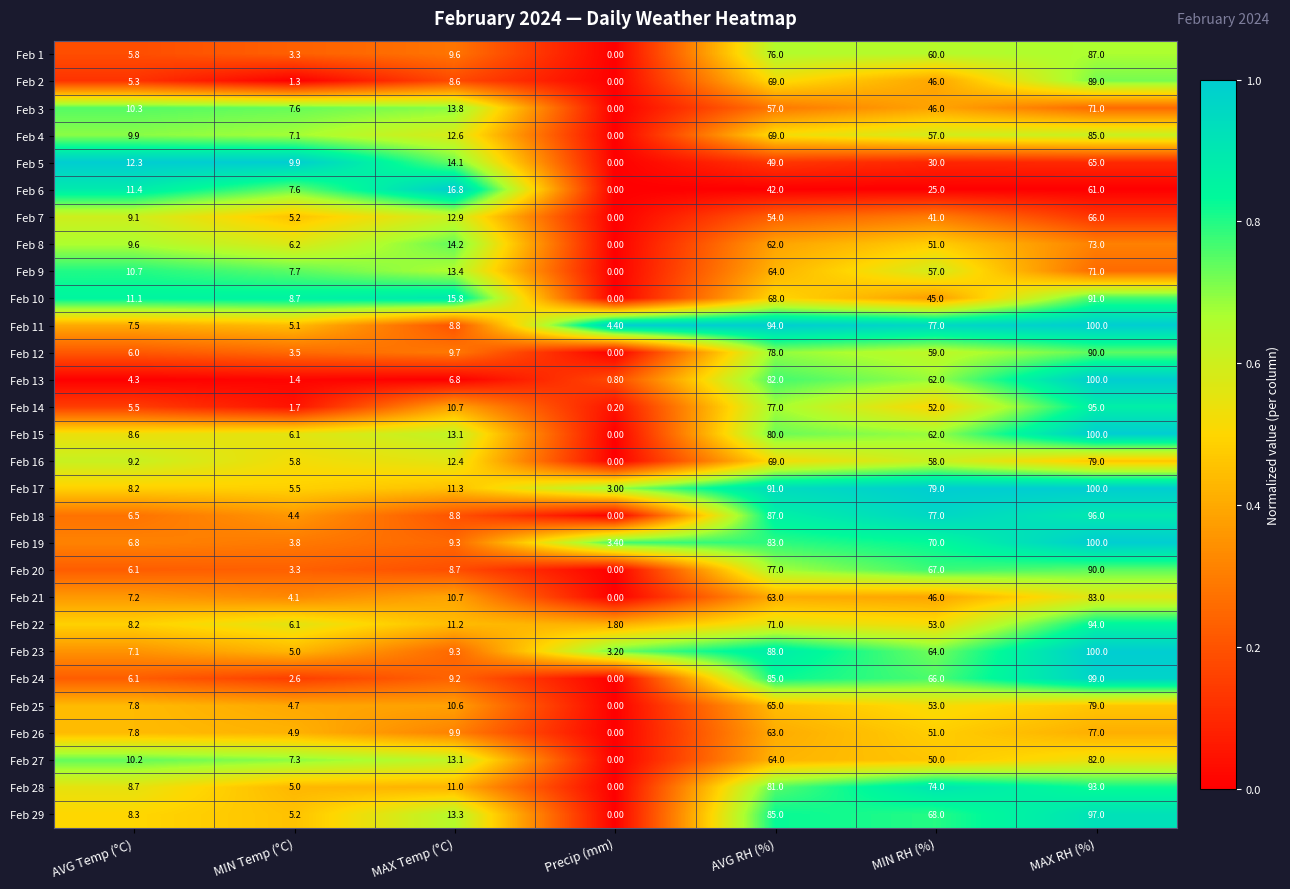

List the labels in order of Feb 3 value, smallest first.

Precip (mm), MIN Temp (°C), AVG Temp (°C), MAX Temp (°C), MIN RH (%), AVG RH (%), MAX RH (%)